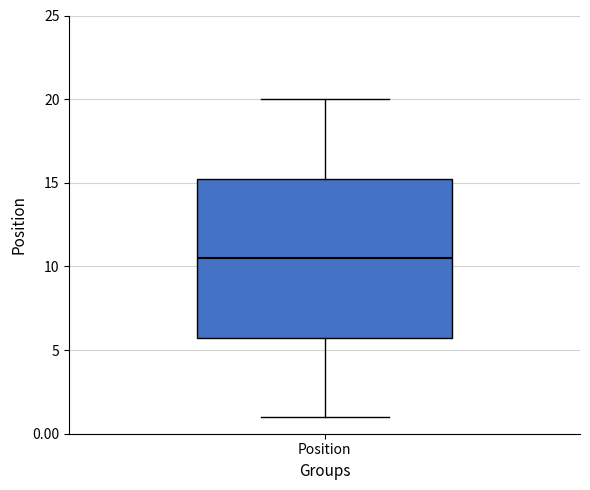

Read this box plot against the y-axis: the position of the median line, the range covered by the box, and the ends of both whiskers. The values are not printed on the chart, so give them approximately, as read against the axis.

median 10.5, box 6.0 to 15.5, whiskers 1.0 to 20.0